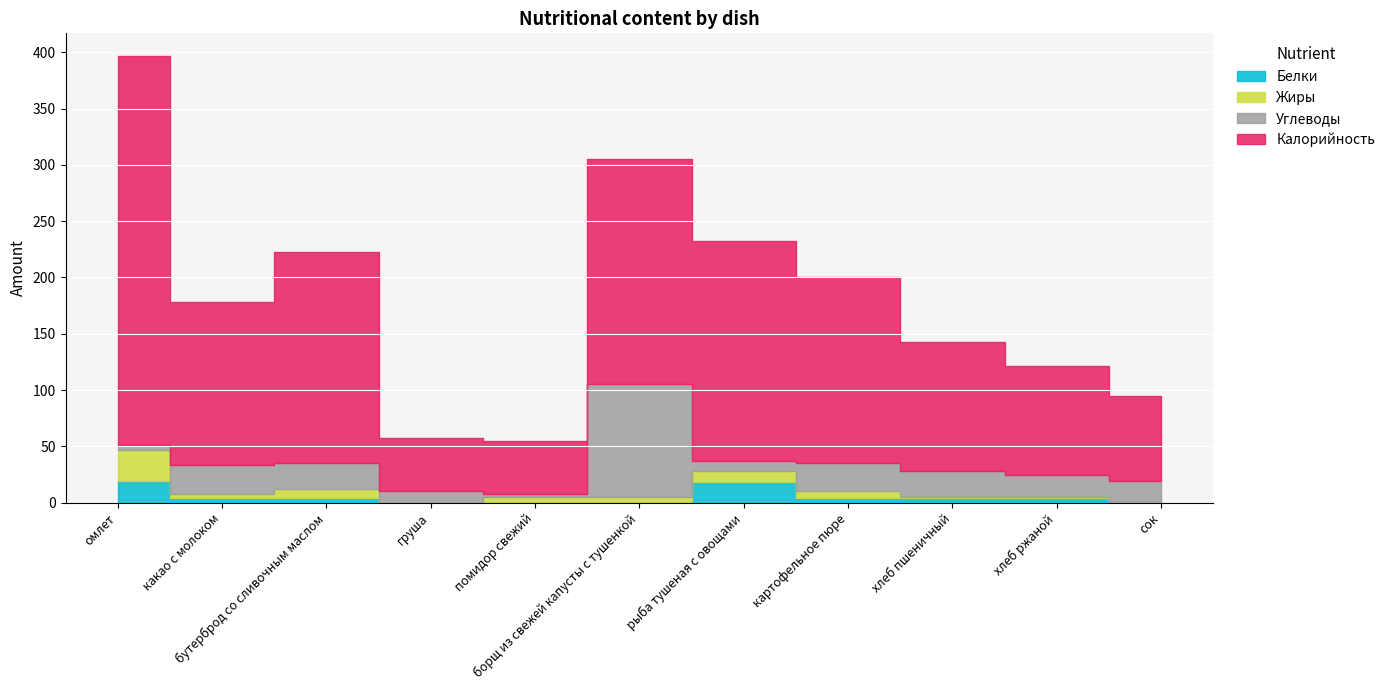

At which label does Жиры reach its peak?

омлет